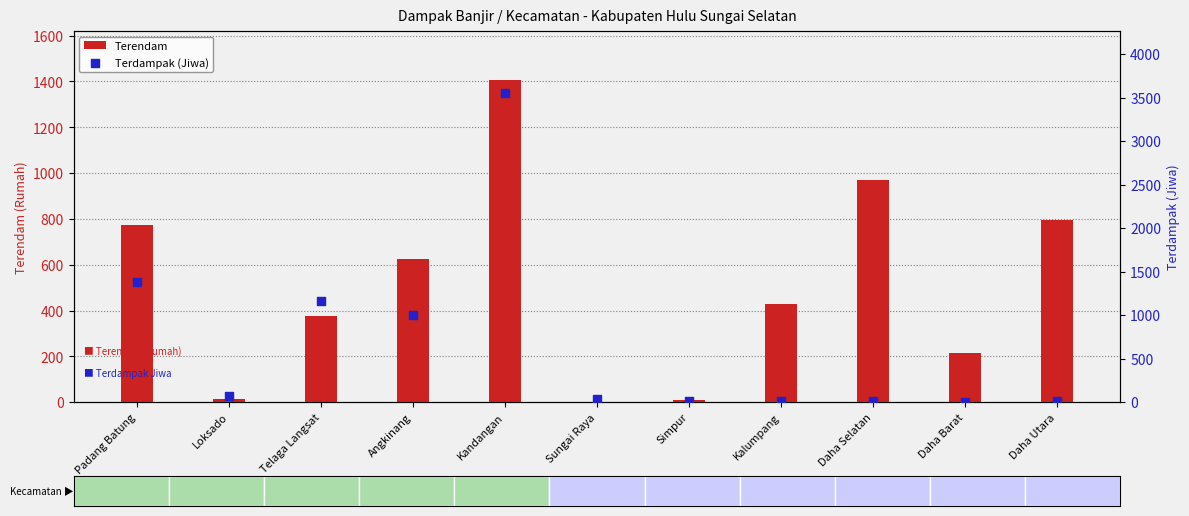

Which series contains the highest Y value?

Terdampak (Jiwa)